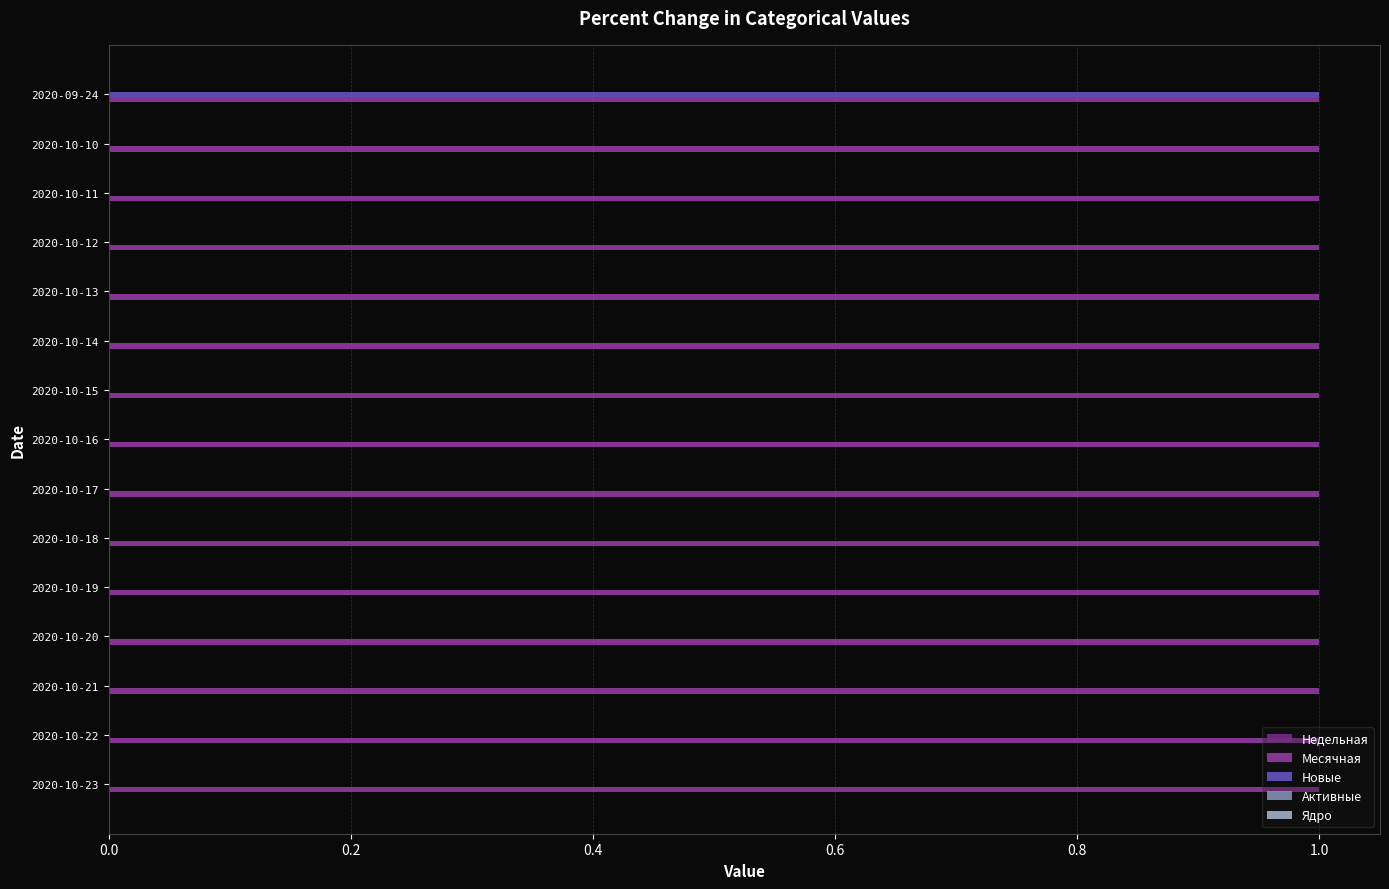

At which category is the sum across all series the highest?

2020-09-24